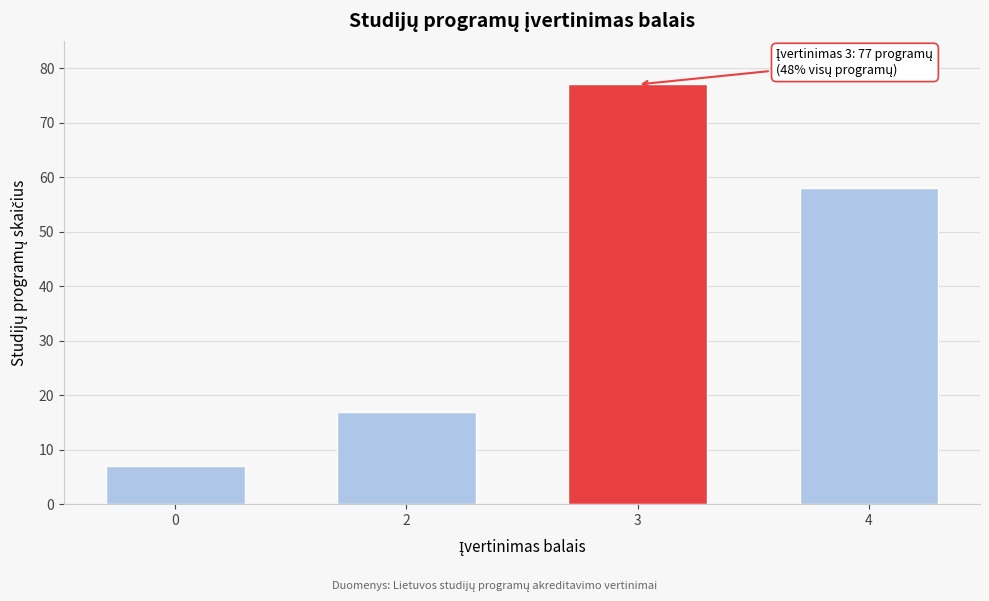

Reading left to right, what are all the values shown in this chart?

7	17	77	58